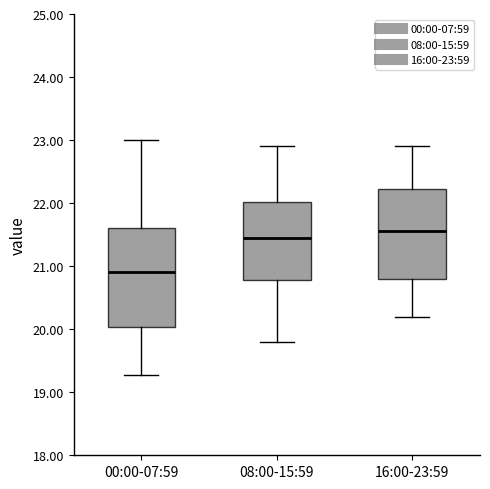

Reading left to right, transcribe this box plot: for each box, give where its median line is, the range the box spans, and where its two whiskers end, as read against the y-axis. The values are not printed on the chart, so give them approximately, as read against the axis.

00:00-07:59: median 20.9, box 20.0 to 21.6, whiskers 19.3 to 23.0
08:00-15:59: median 21.5, box 20.8 to 22.0, whiskers 19.8 to 22.9
16:00-23:59: median 21.6, box 20.8 to 22.2, whiskers 20.2 to 22.9